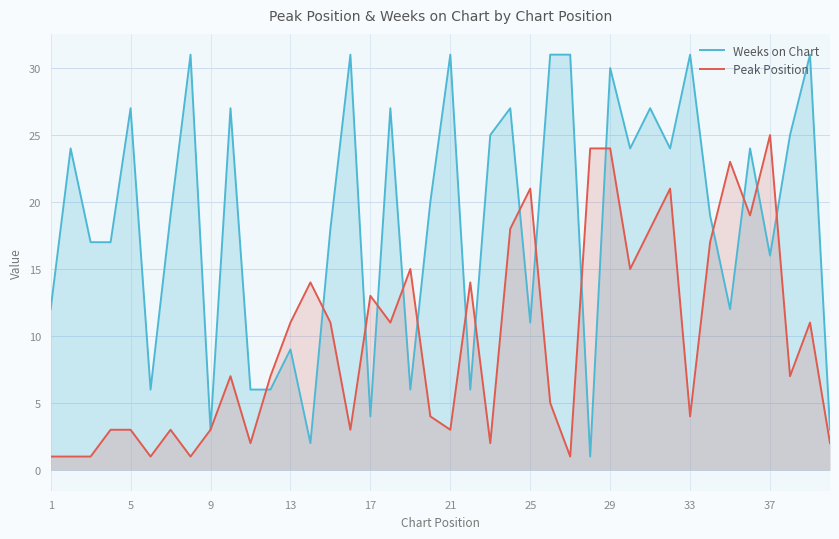

Where is Peak Position nearest to the value 13?

17